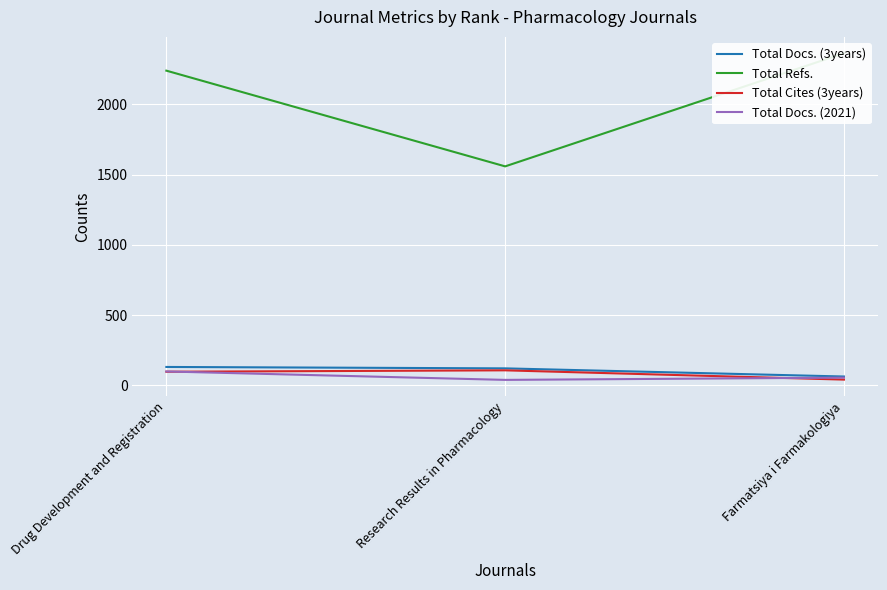

List the series in order of their peak value, lowest first.

Total Docs. (2021), Total Cites (3years), Total Docs. (3years), Total Refs.